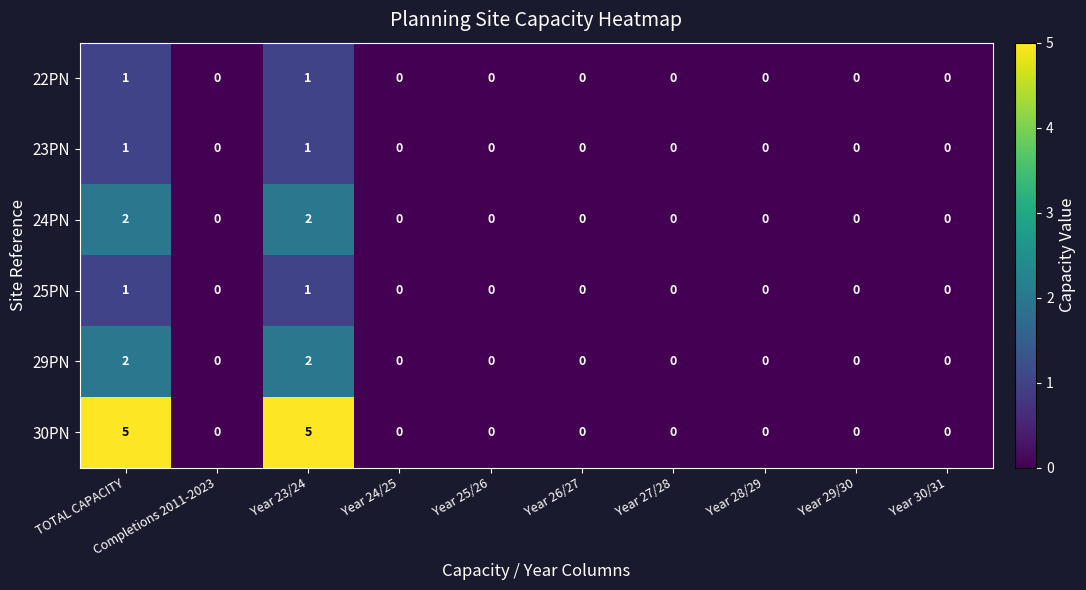

How many 30PN values are between 0 and 1?

8